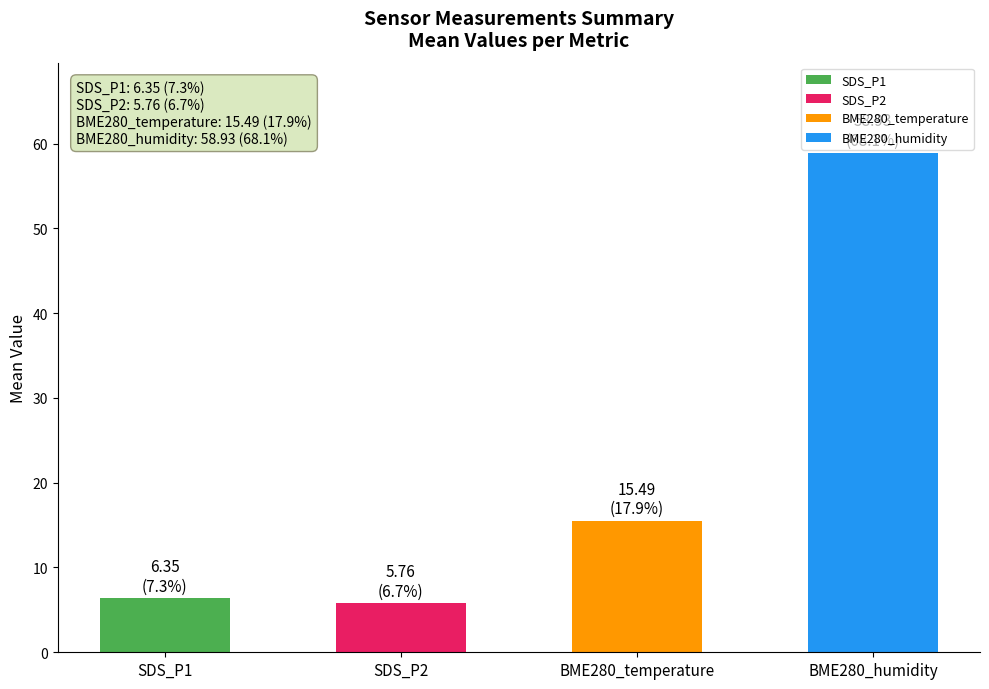

What is the maximum value shown in the chart?

58.9